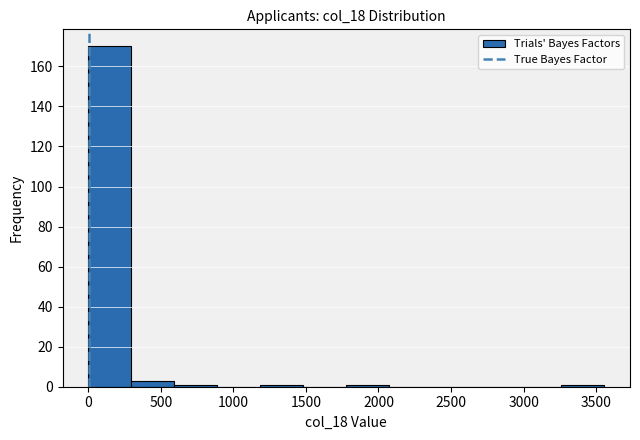

Over which range of the x-axis is the bar tallest?

0 to 300